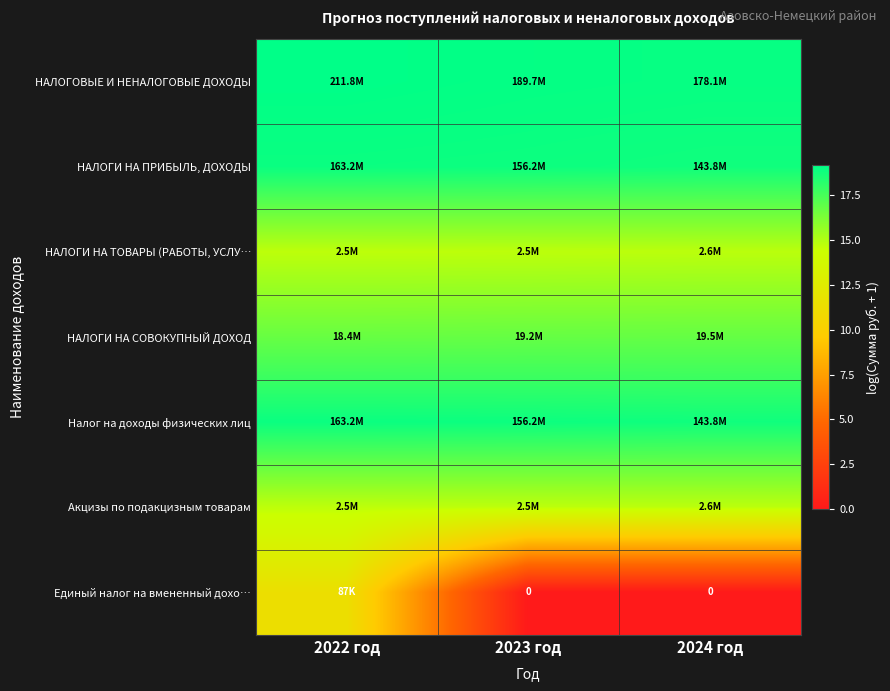

At 2022 год, list the series in order from smallest to largest.

Единый налог на вмененный дохо…, НАЛОГИ НА ТОВАРЫ (РАБОТЫ, УСЛУ…, Акцизы по подакцизным товарам, НАЛОГИ НА СОВОКУПНЫЙ ДОХОД, НАЛОГИ НА ПРИБЫЛЬ, ДОХОДЫ, Налог на доходы физических лиц, НАЛОГОВЫЕ И НЕНАЛОГОВЫЕ ДОХОДЫ